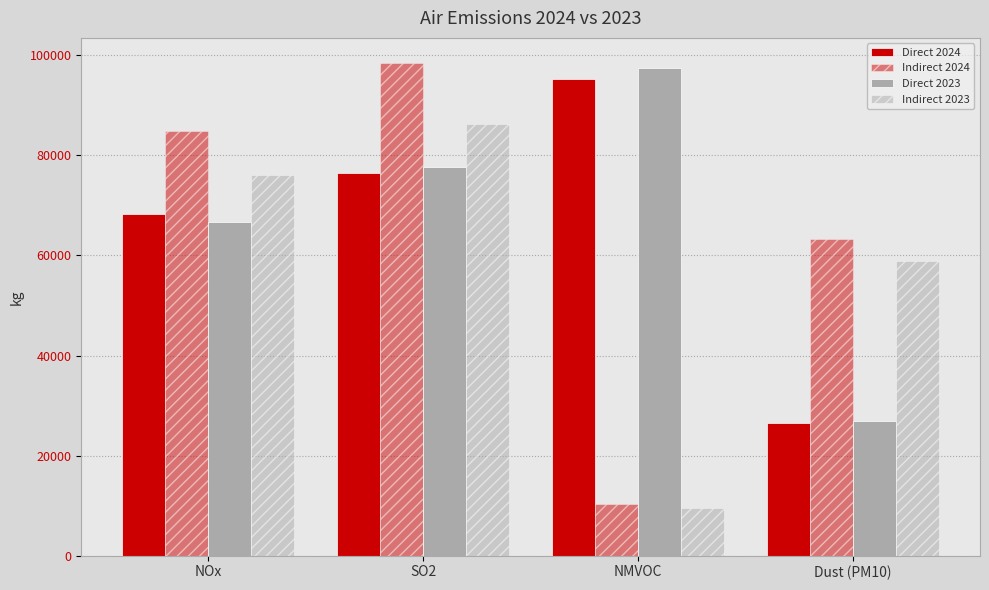

How many bars are there in total?

16